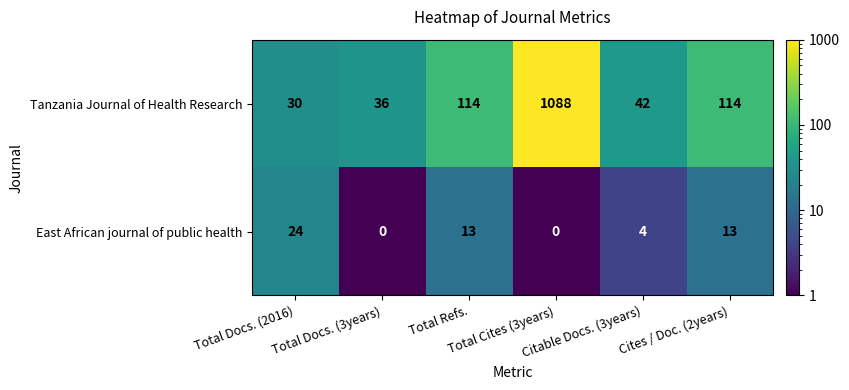

What is the average value of the East African journal of public health series?

9